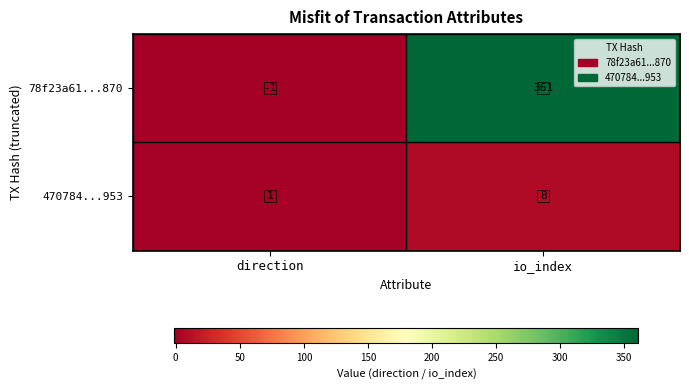

Is the value of 78f23a61...870 at io_index greater than the value of 470784...953 at direction?

Yes